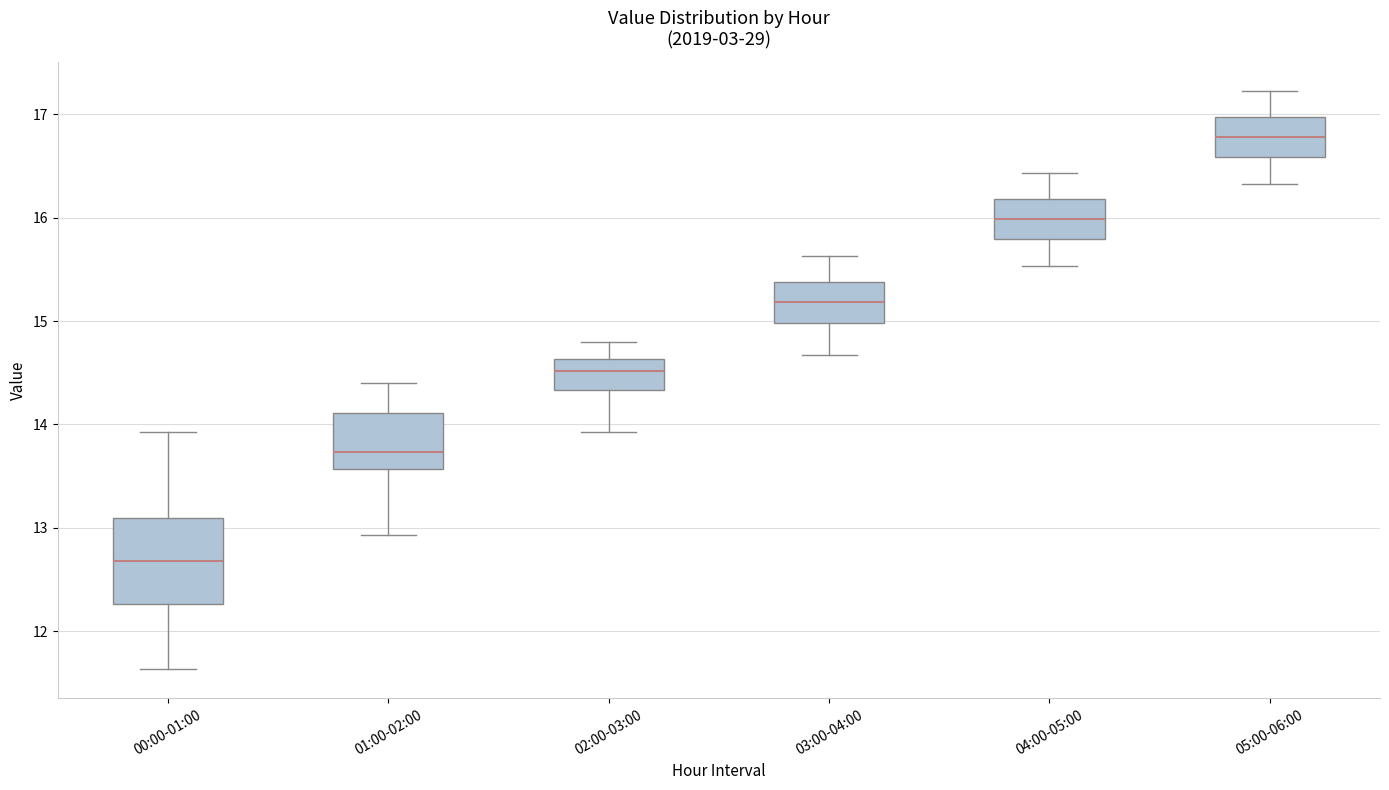

Reading left to right, read every box against the y-axis: the position of its median line, the range the box covers, and the ends of its whiskers. The values are not printed on the chart, so give them approximately, as read against the axis.

00:00-01:00: median 12.7, box 12.3 to 13.1, whiskers 11.6 to 13.9
01:00-02:00: median 13.7, box 13.6 to 14.1, whiskers 12.9 to 14.4
02:00-03:00: median 14.5, box 14.3 to 14.6, whiskers 13.9 to 14.8
03:00-04:00: median 15.2, box 15.0 to 15.4, whiskers 14.7 to 15.6
04:00-05:00: median 16.0, box 15.8 to 16.2, whiskers 15.5 to 16.4
05:00-06:00: median 16.8, box 16.6 to 17.0, whiskers 16.3 to 17.2